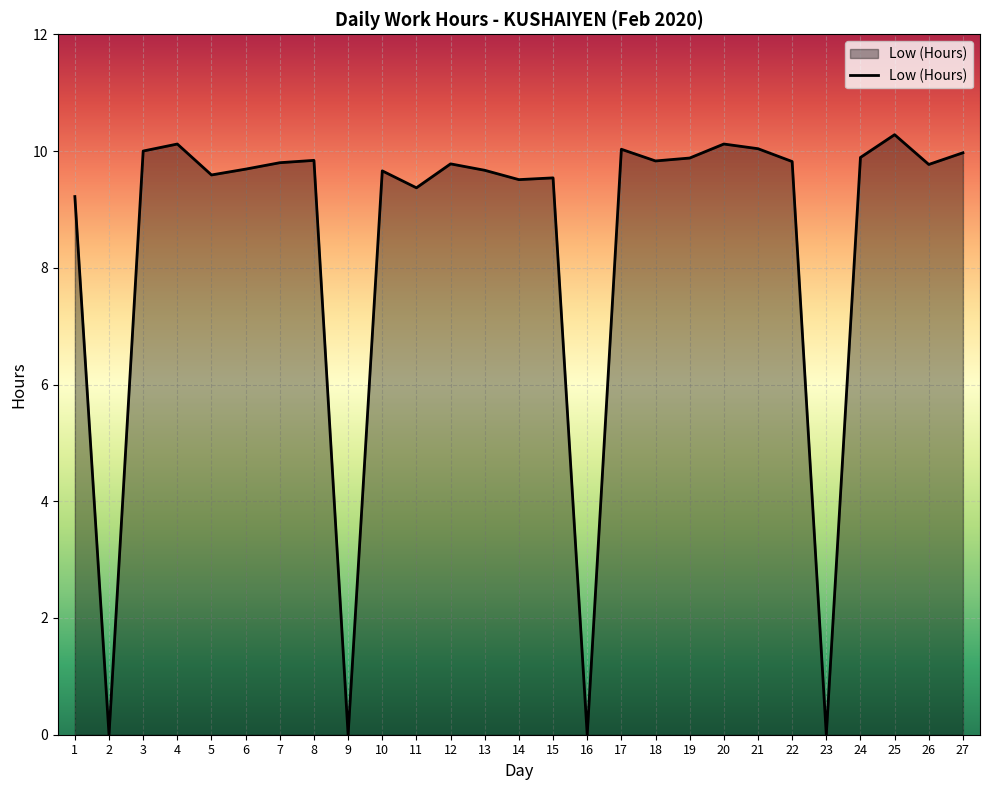

What is the maximum value shown in the chart?

10.3